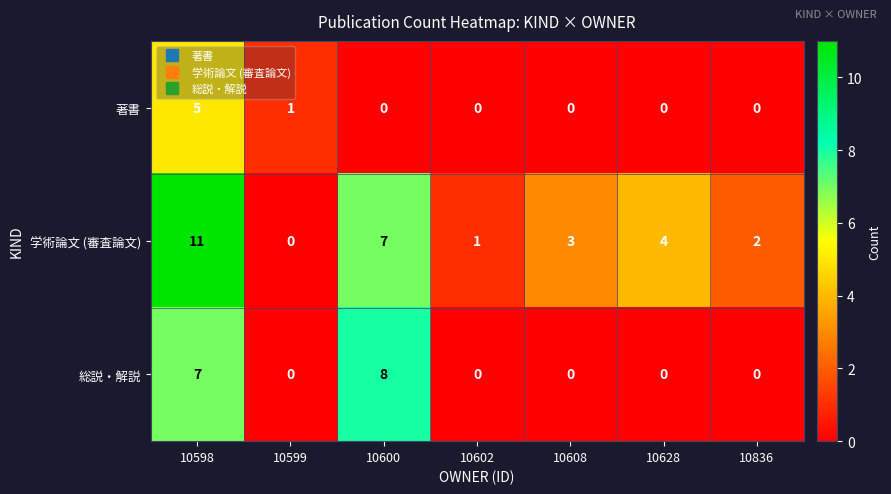

Rank the series by their maximum value, from highest to lowest.

学術論文 (審査論文), 総説・解説, 著書